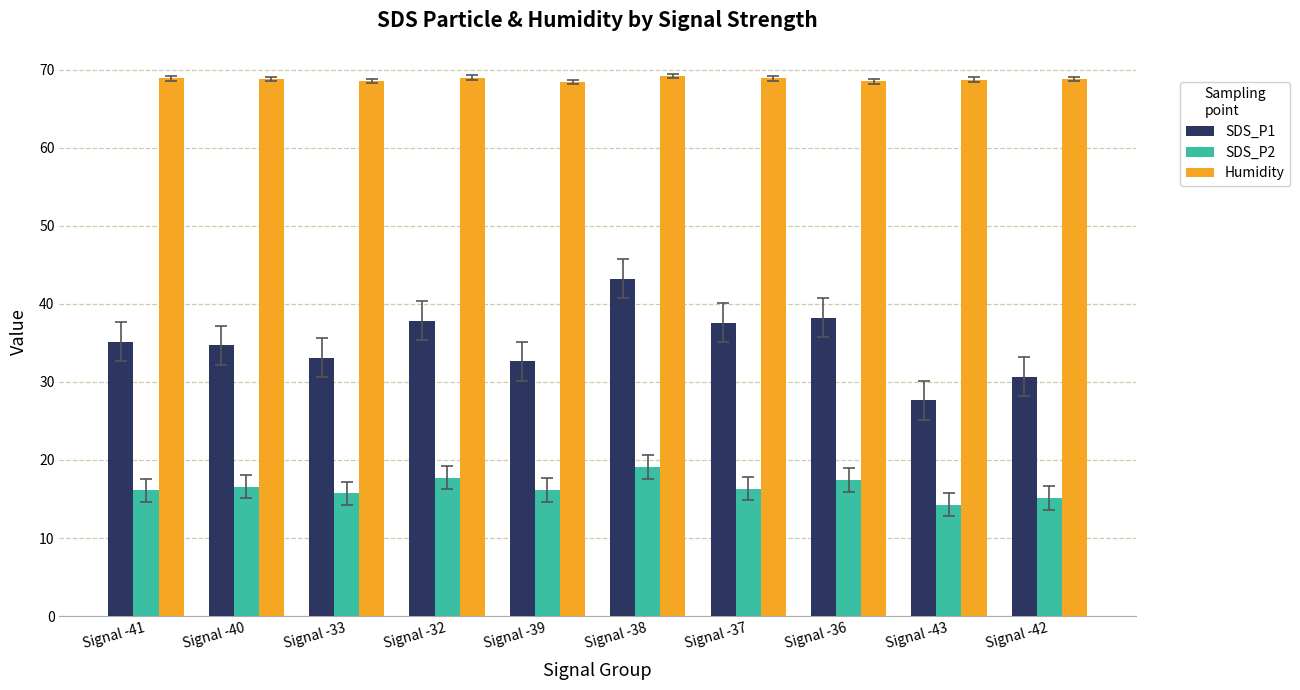

What are all the series names shown in the legend?

SDS_P1, SDS_P2, Humidity